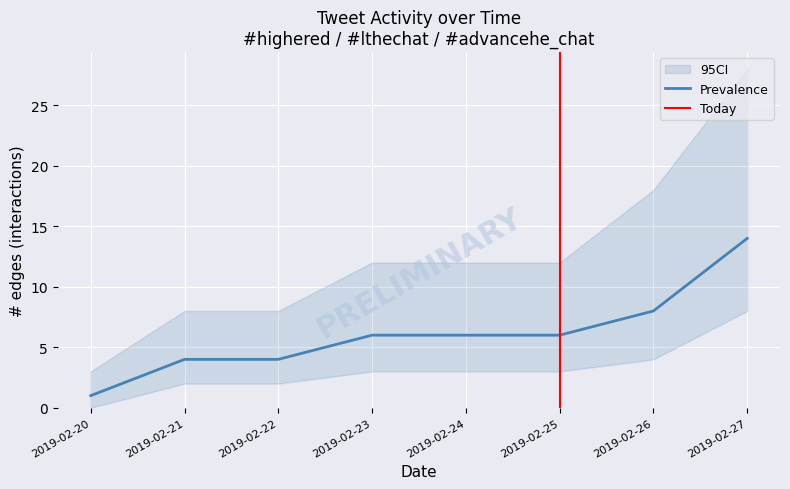

The value of Prevalence at 2019-02-24 is 4. True or false?

False